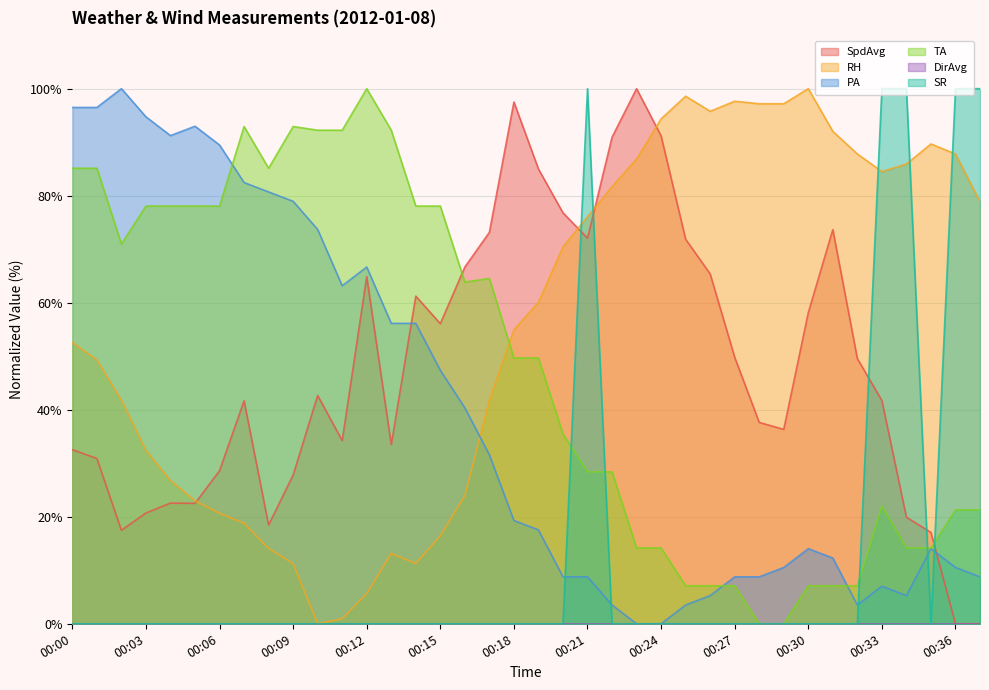

What is the difference between the second highest and second lowest values in the TA series?

92.9